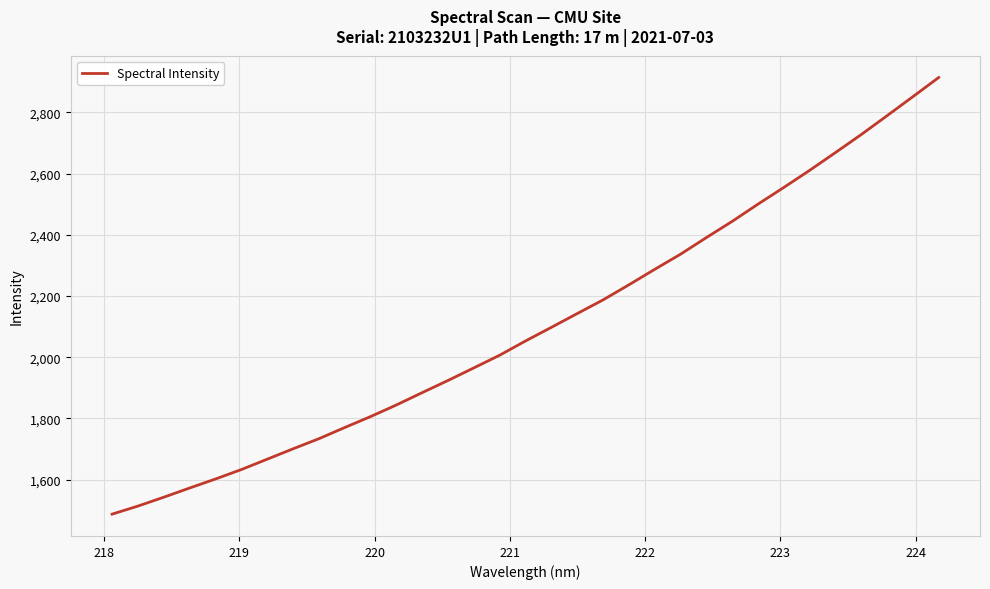

What is the minimum value shown in the chart?

1487.5